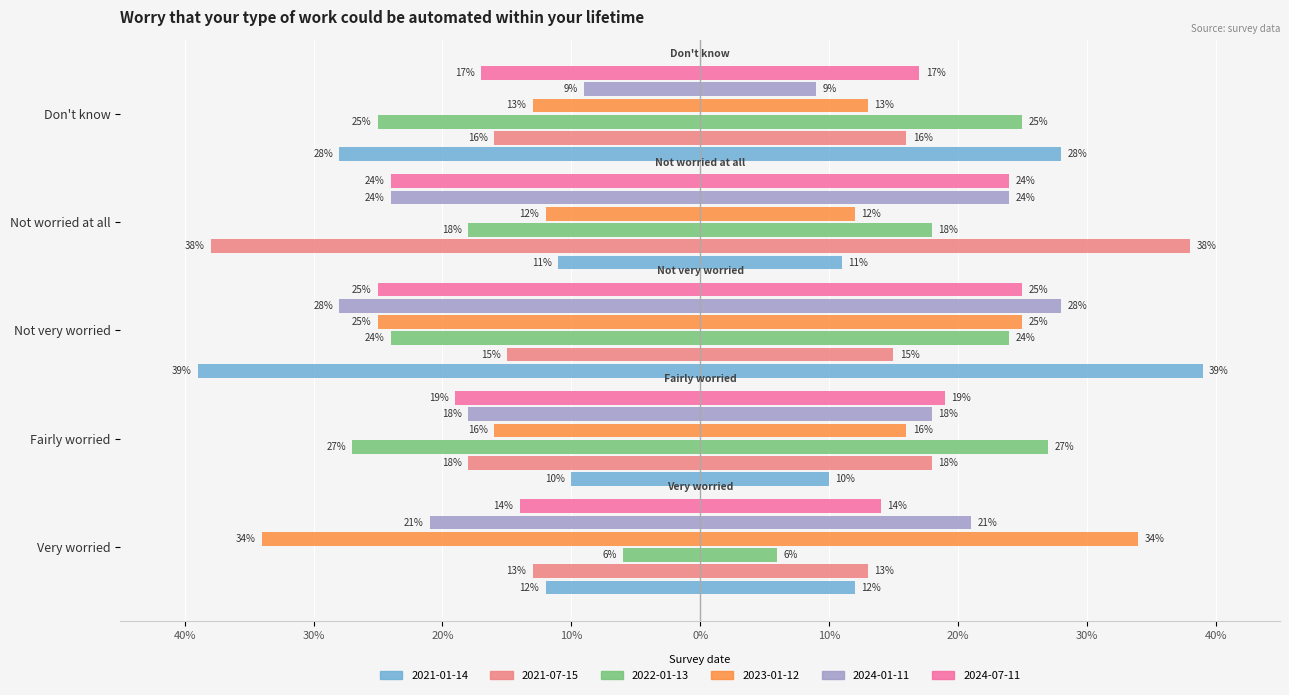

What is the minimum value shown in the chart?

-0.4